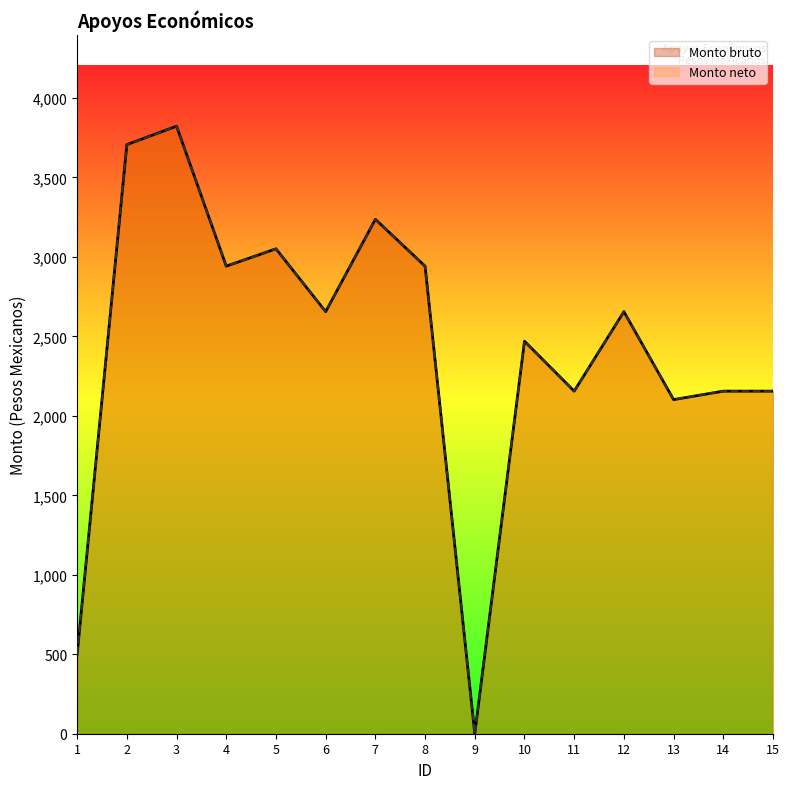

What are all the series names shown in the legend?

Monto bruto, Monto neto